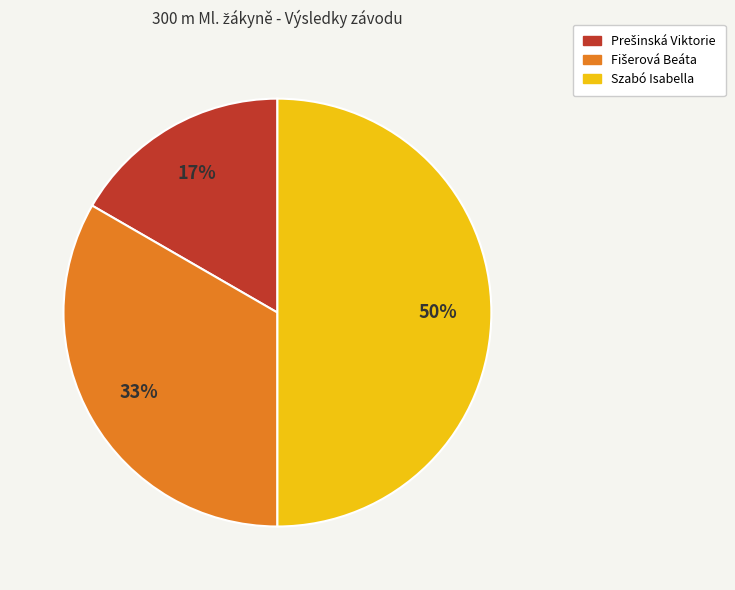

What is the largest slice in the pie chart?

Szabó Isabella